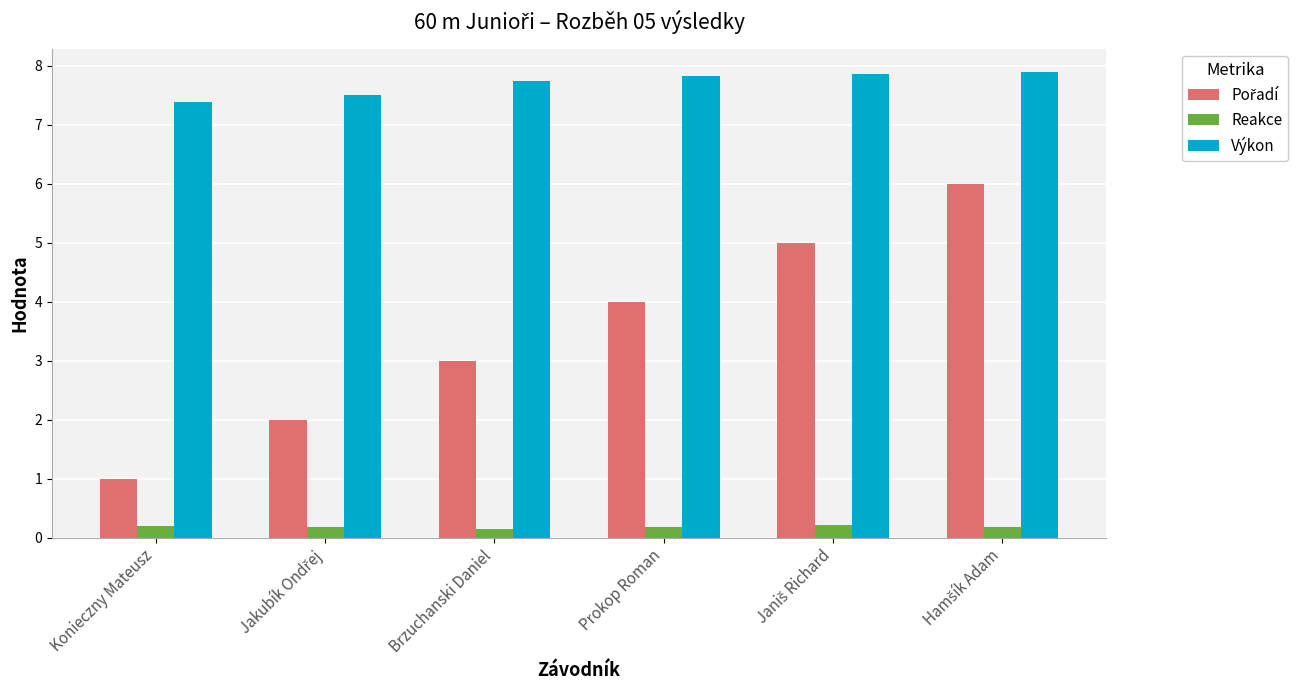

What is the sum of all Reakce values?

1.1